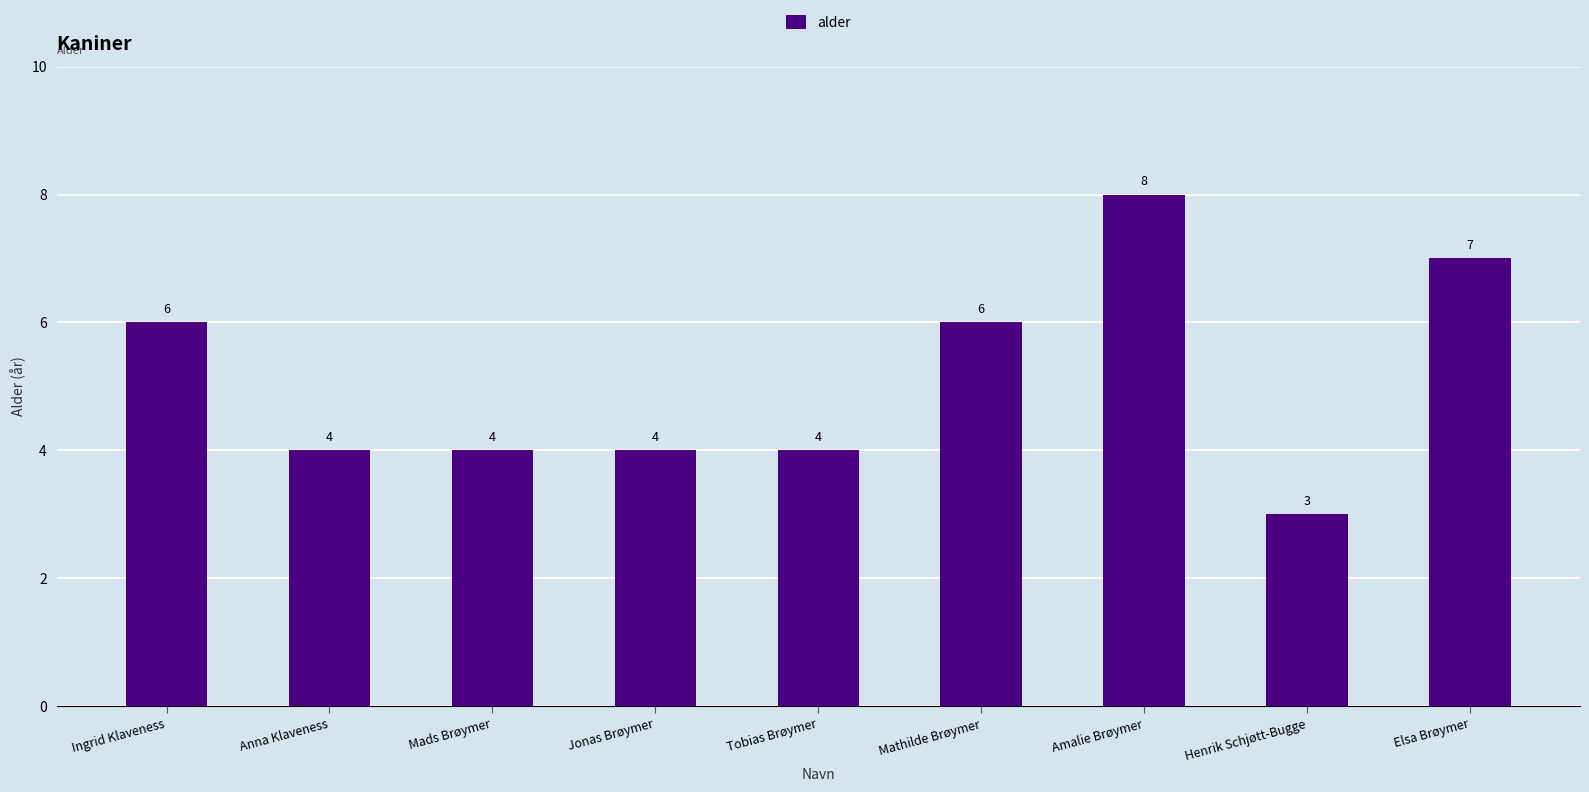

Between Amalie Brøymer and Anna Klaveness, which is larger?

Amalie Brøymer